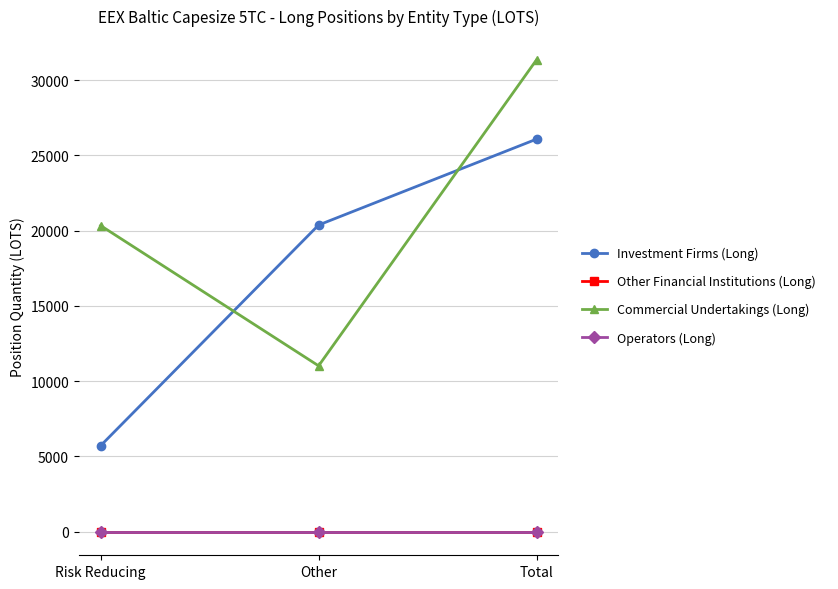

What are all the series names shown in the legend?

Investment Firms (Long), Other Financial Institutions (Long), Commercial Undertakings (Long), Operators (Long)